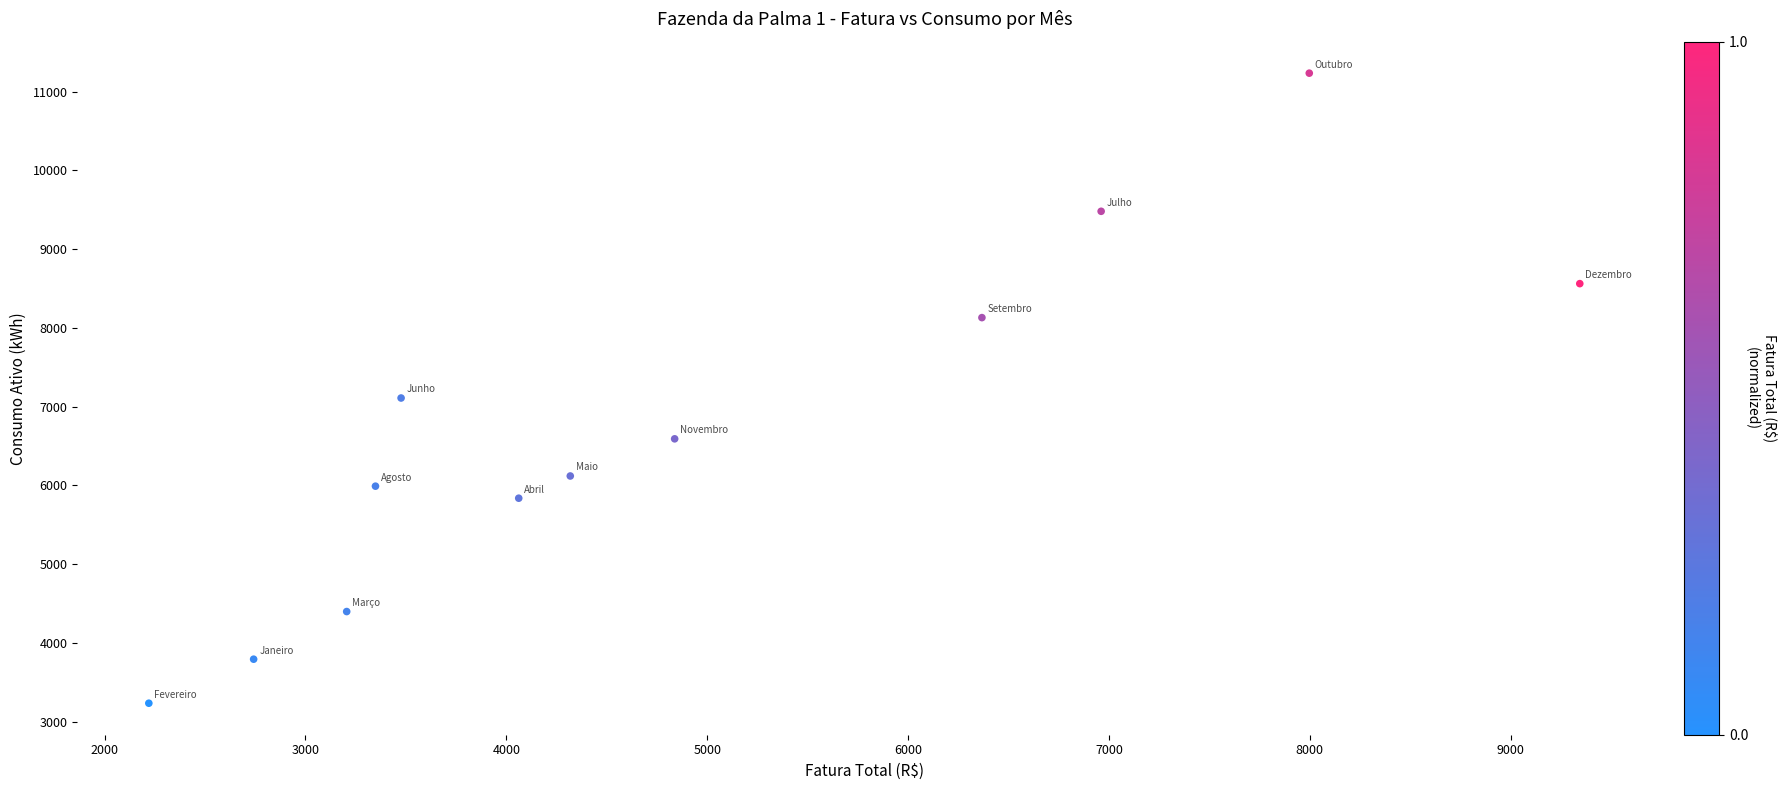

What is the range of X values (max minus min)?

7123.7